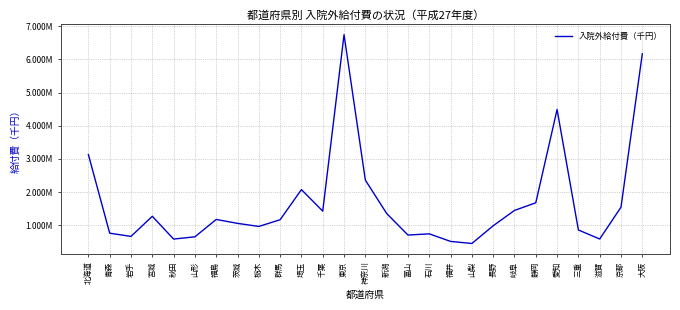

Is this an area chart (filled region under the line)?

No